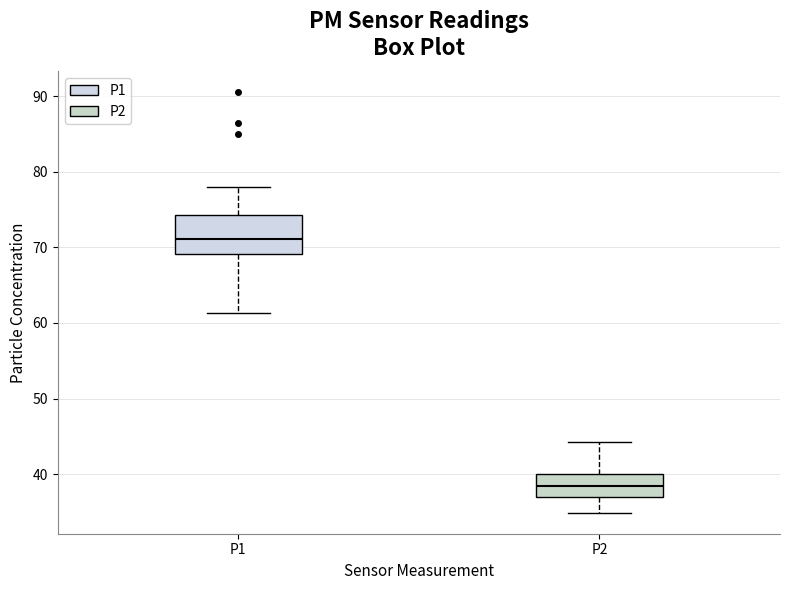

Reading left to right, transcribe this box plot: for each box, give where its median line is, the range the box spans, and where its two whiskers end, as read against the y-axis. The values are not printed on the chart, so give them approximately, as read against the axis.

P1: median 71, box 69 to 74, whiskers 61 to 78
P2: median 38, box 37 to 40, whiskers 35 to 44